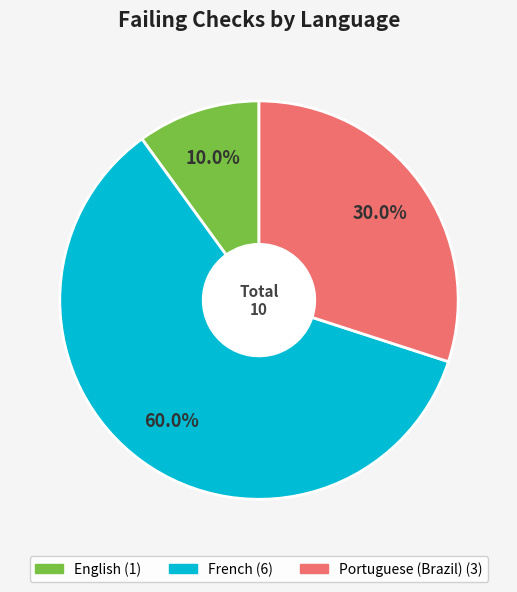

To the nearest percent, what is the average slice percentage?

33%